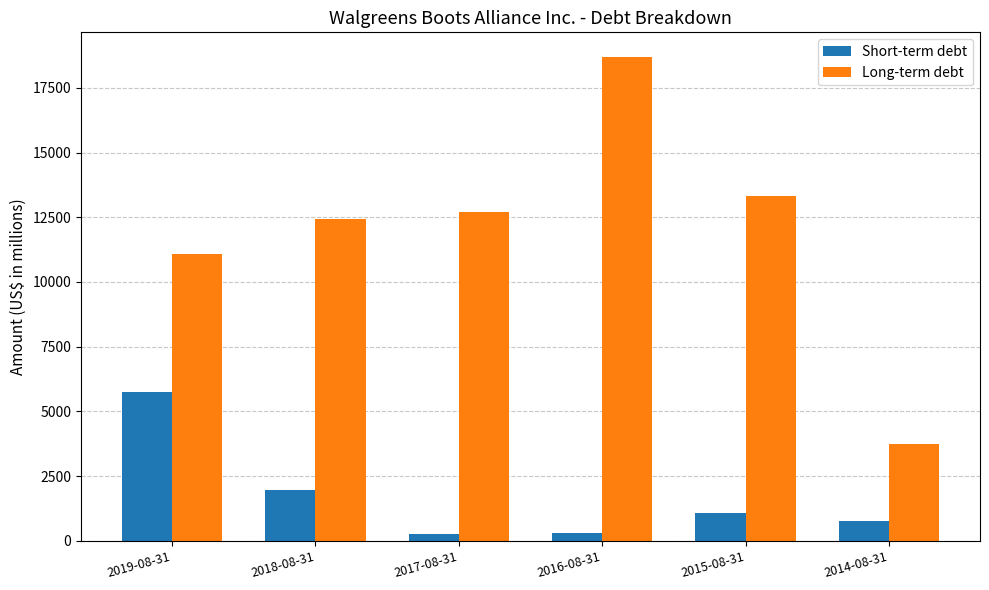

Rank the series by their maximum value, from lowest to highest.

Short-term debt, Long-term debt